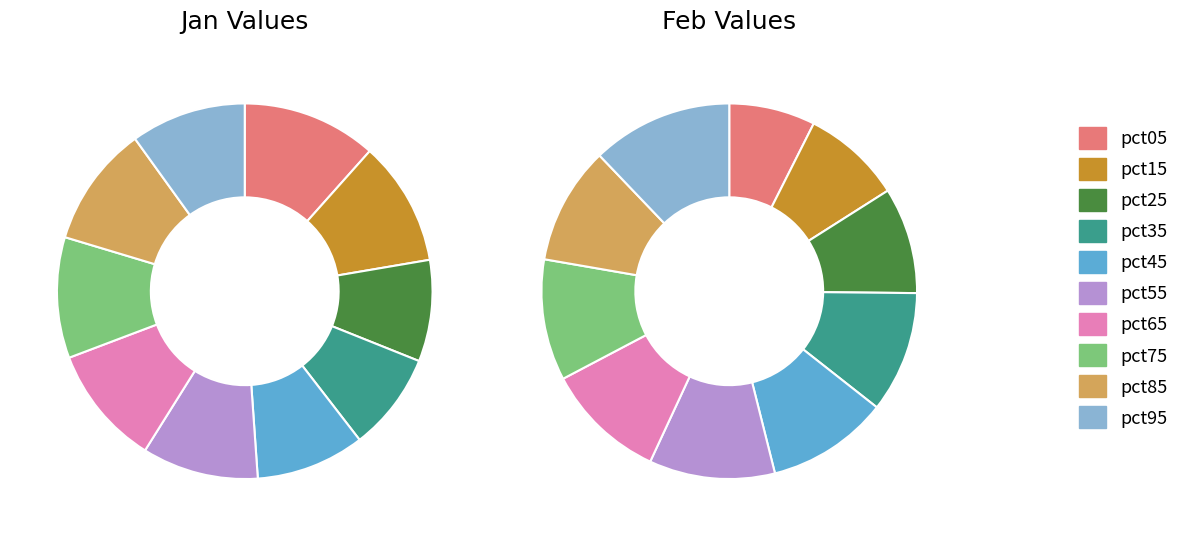

How many segments does this pie chart have?

10